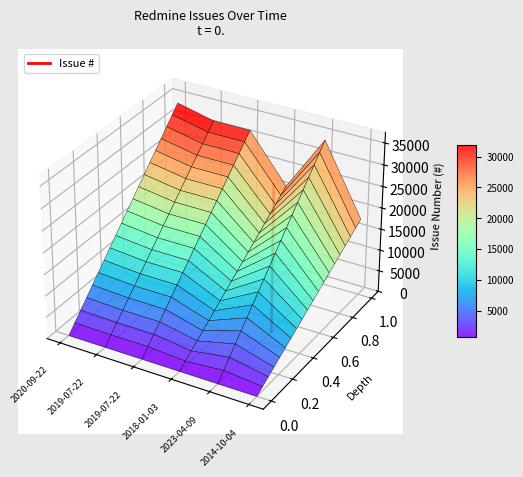

How many values are between 0 and 1?

1